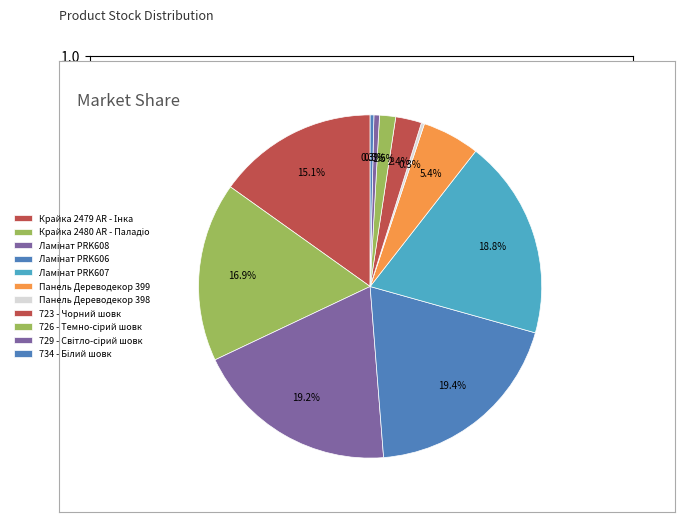

How many segments does this pie chart have?

11